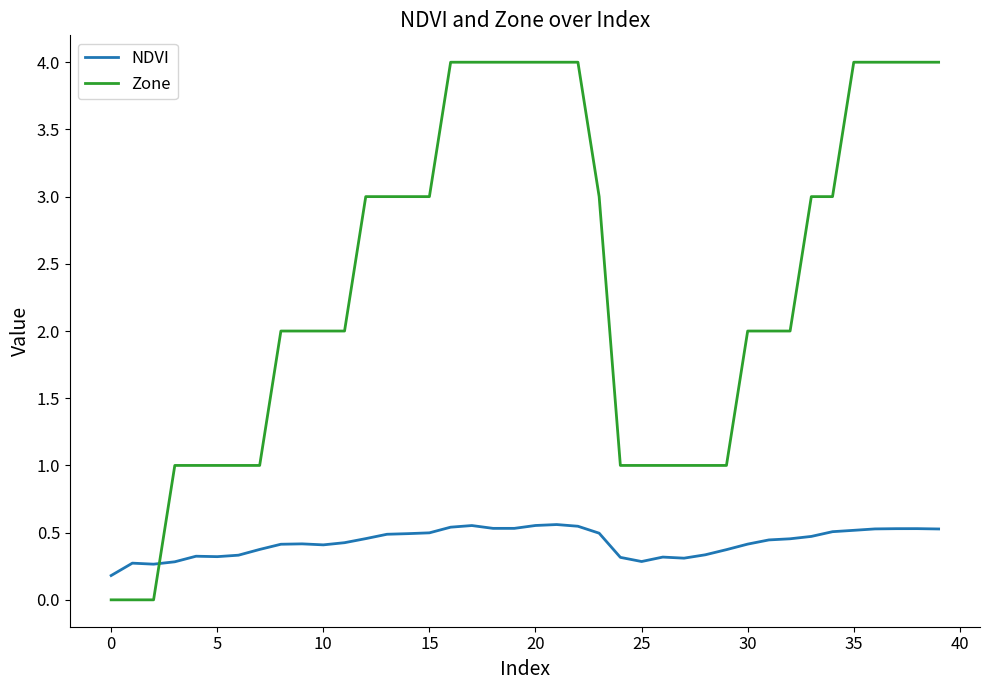

What is the sum of all NDVI values?

17.1